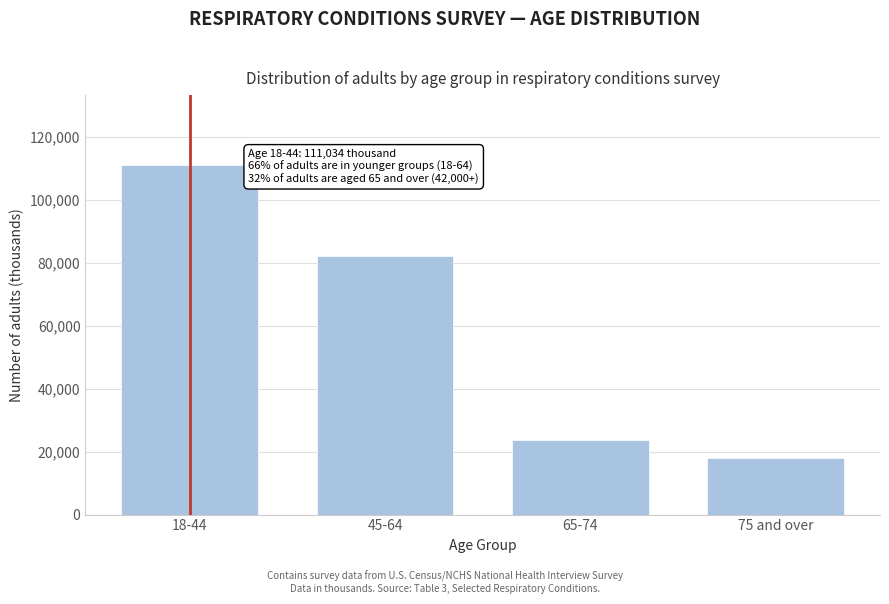

Reading right to left, transcribe all the data shown in this chart.

18089	23760	82038	111034